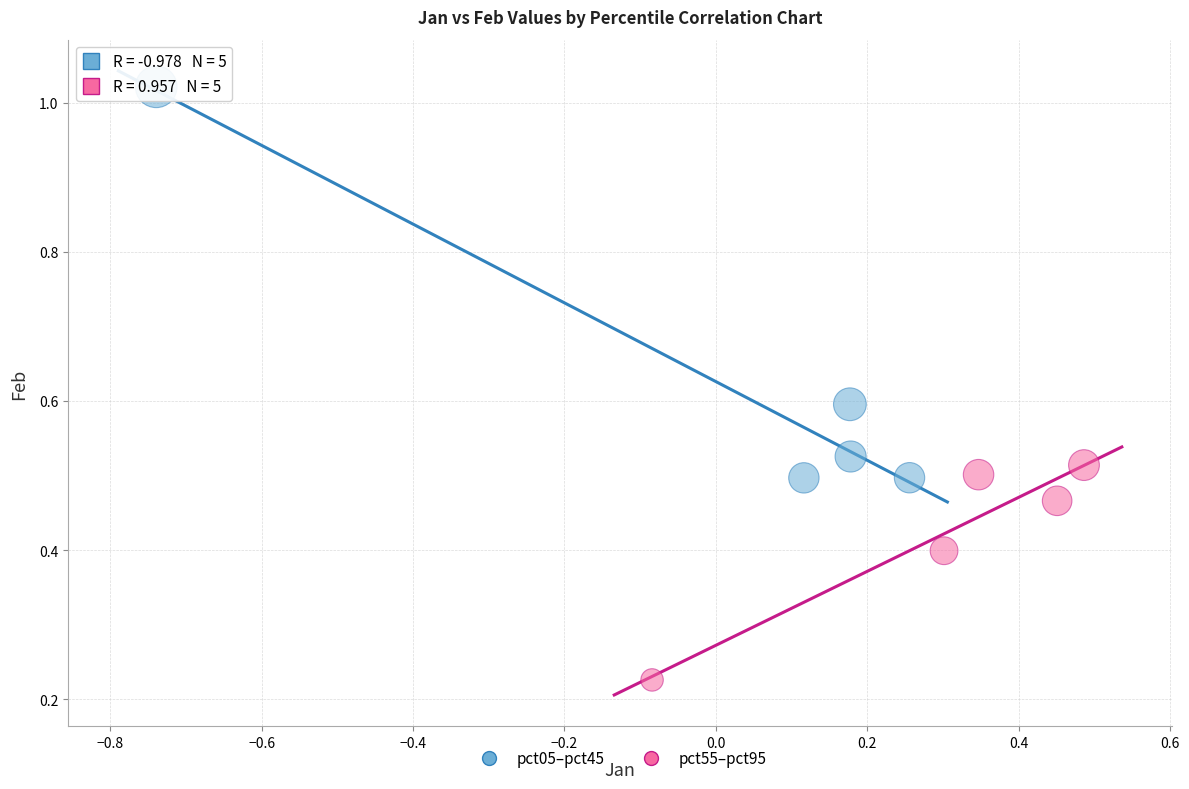

Which series has the largest Y range (max minus min)?

pct05–pct45